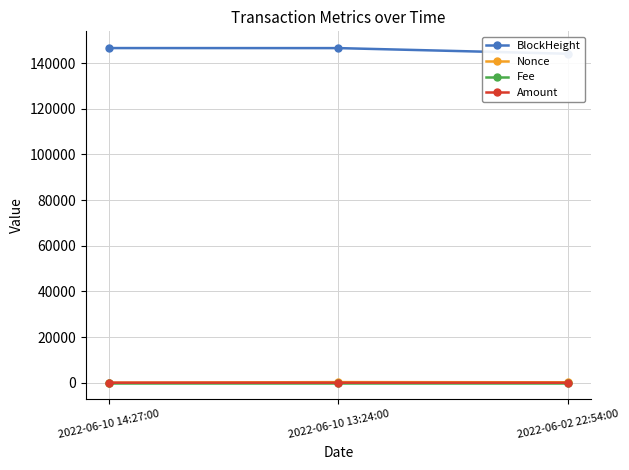

Reading left to right, extract all data points from this chart.

BlockHeight: 2022-06-10 14:27:00=146592.0	2022-06-10 13:24:00=146575.0	2022-06-02 22:54:00=144097.0
Nonce: 2022-06-10 14:27:00=0.0	2022-06-10 13:24:00=275.0	2022-06-02 22:54:00=194.0
Fee: 2022-06-10 14:27:00=0.0	2022-06-10 13:24:00=0.0	2022-06-02 22:54:00=0.0
Amount: 2022-06-10 14:27:00=22.3	2022-06-10 13:24:00=17.2	2022-06-02 22:54:00=6.1